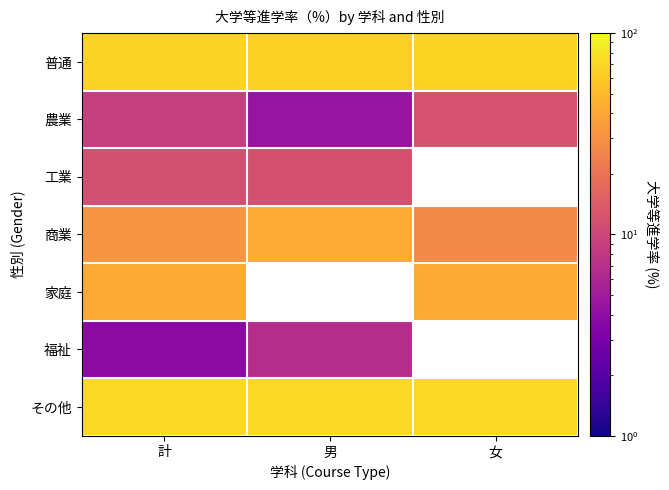

Between 計 and 男, which is larger?

計